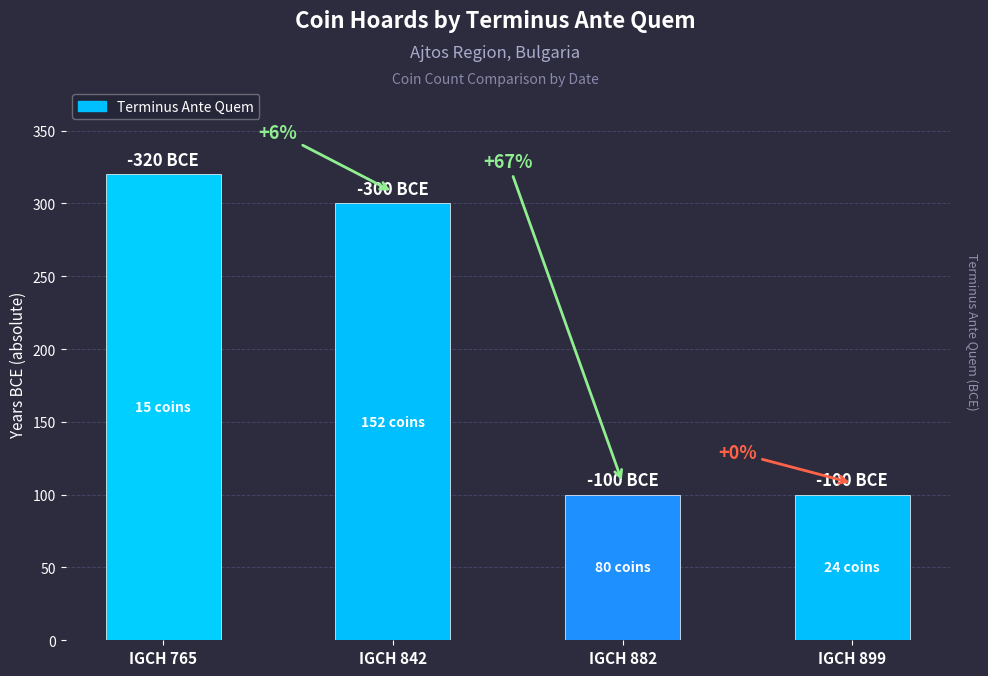

How many bars are there in total?

4